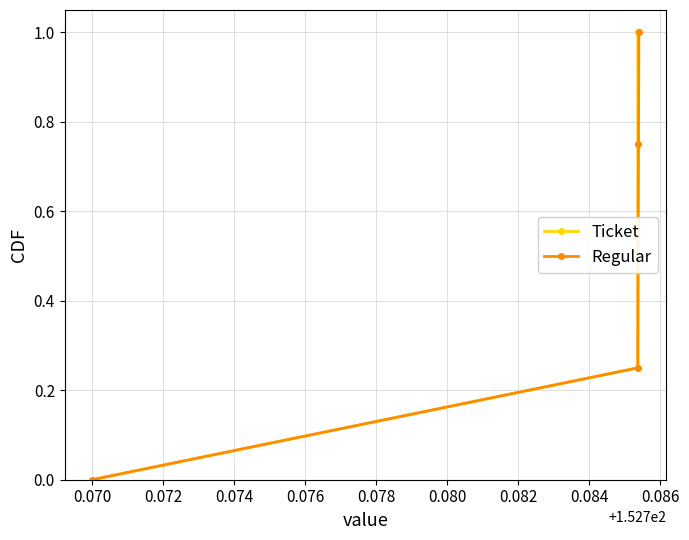

Which series has the widest spread of values?

Ticket